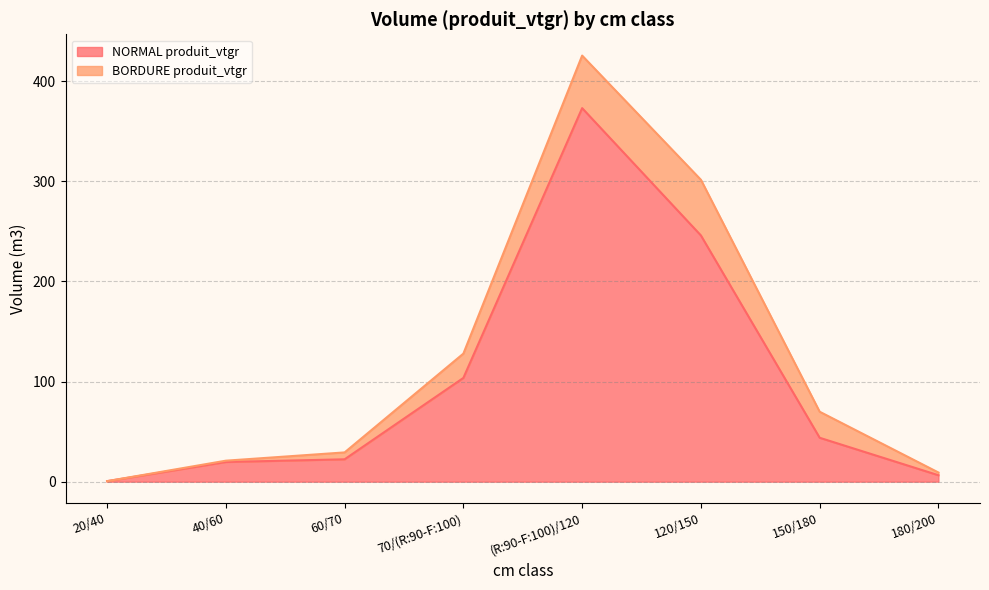

List the labels in order of value, largest first.

(R:90-F:100)/120, 120/150, 70/(R:90-F:100), 150/180, 60/70, 40/60, 180/200, 20/40